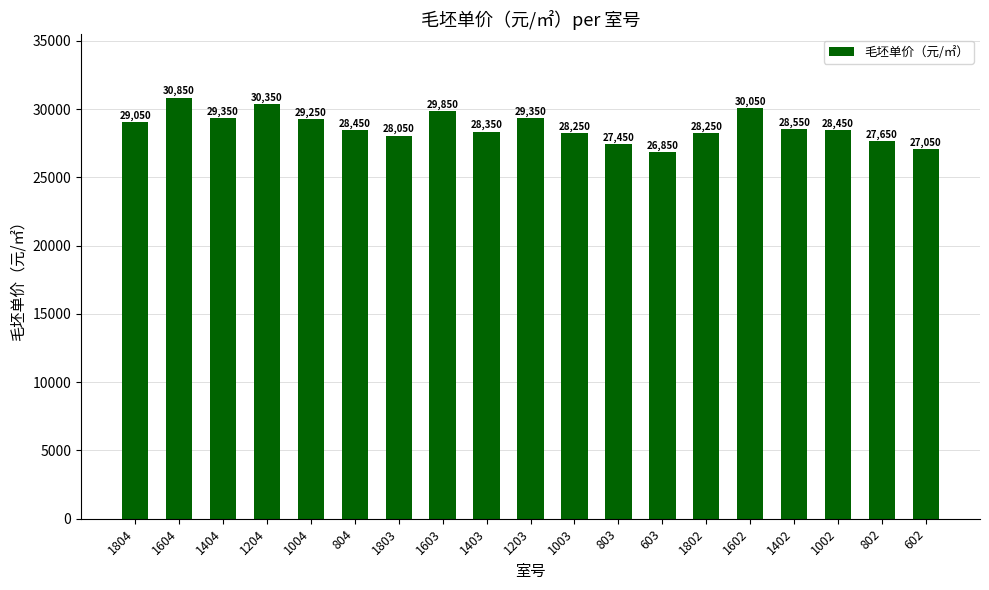

Reading left to right, list all the values displayed in this chart.

29050	30850	29350	30350	29250	28450	28050	29850	28350	29350	28250	27450	26850	28250	30050	28550	28450	27650	27050